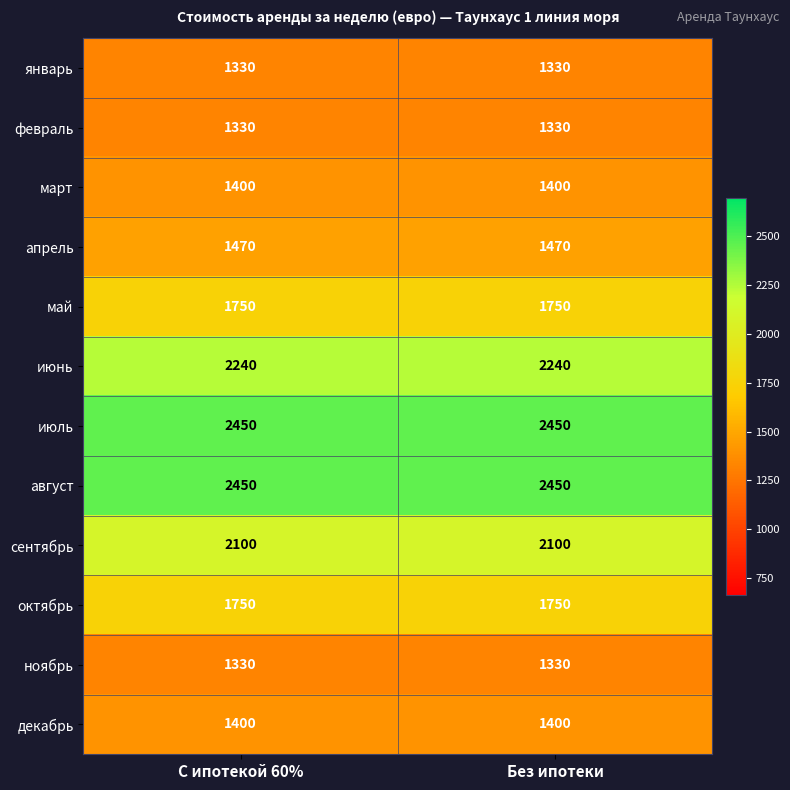

Count the number of data series in this chart.

12